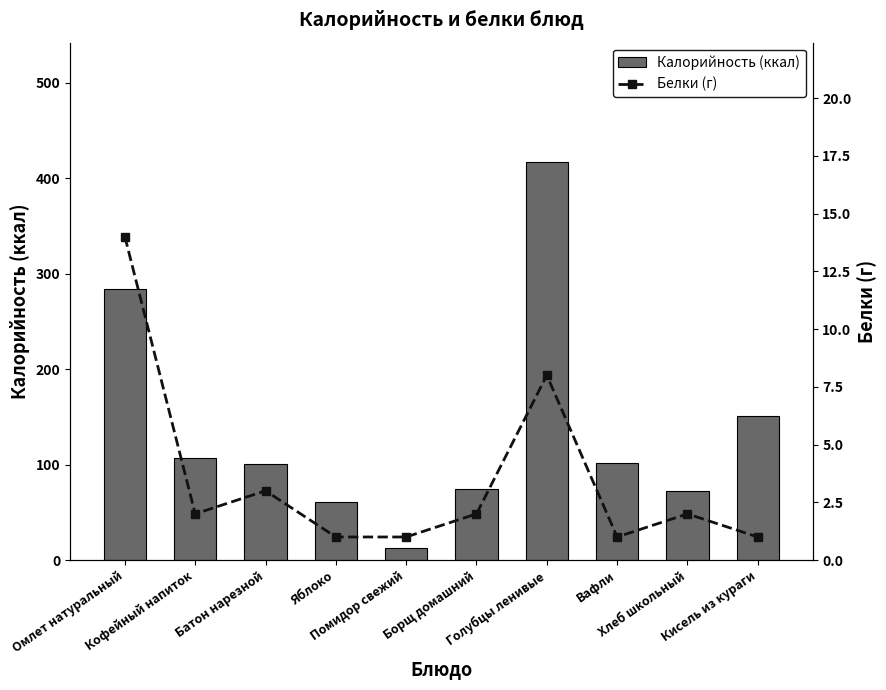

Are the bars grouped side by side (vs. stacked)?

Yes